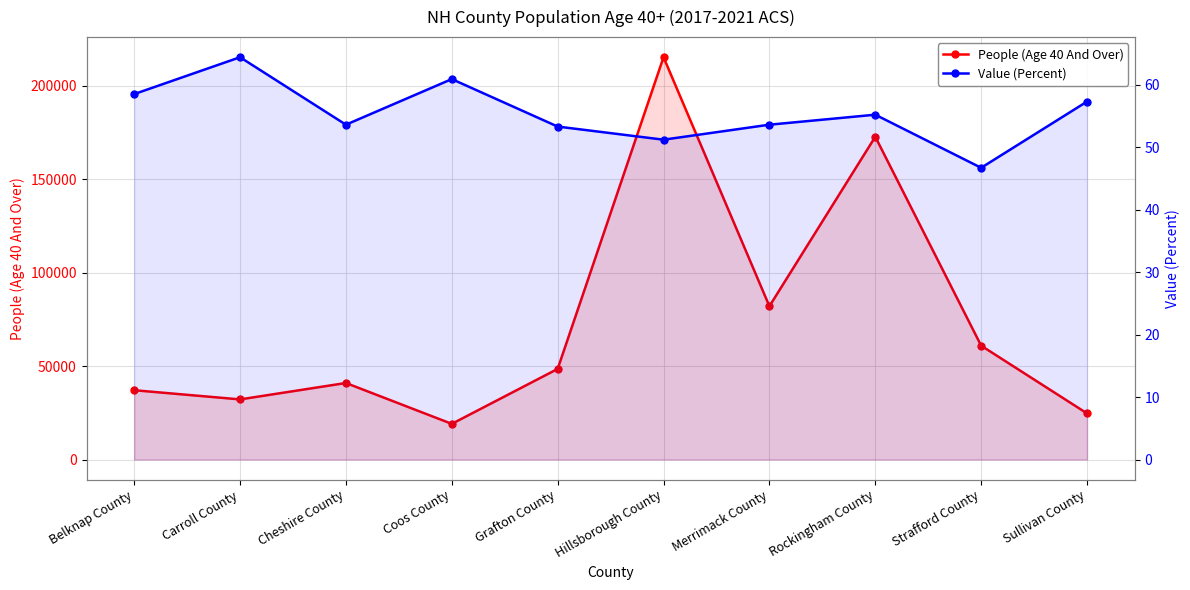

What is the difference between the People (Age 40 And Over) values at Sullivan County and Grafton County?

23816.0